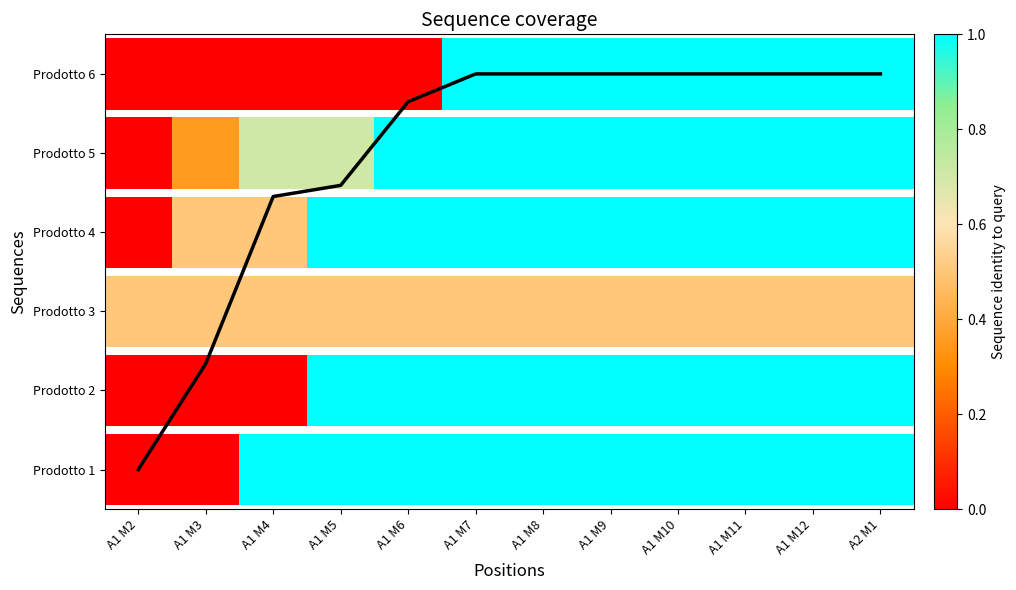

Which label corresponds to the smallest value in the chart?

A1 M2